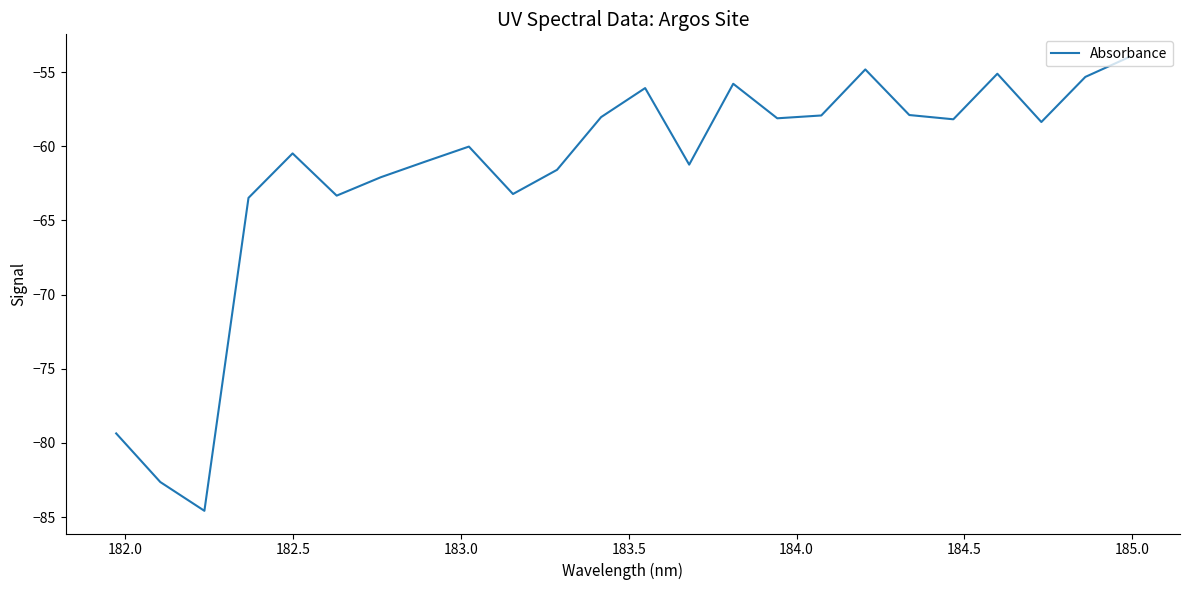

What is the minimum value shown in the chart?

-84.6